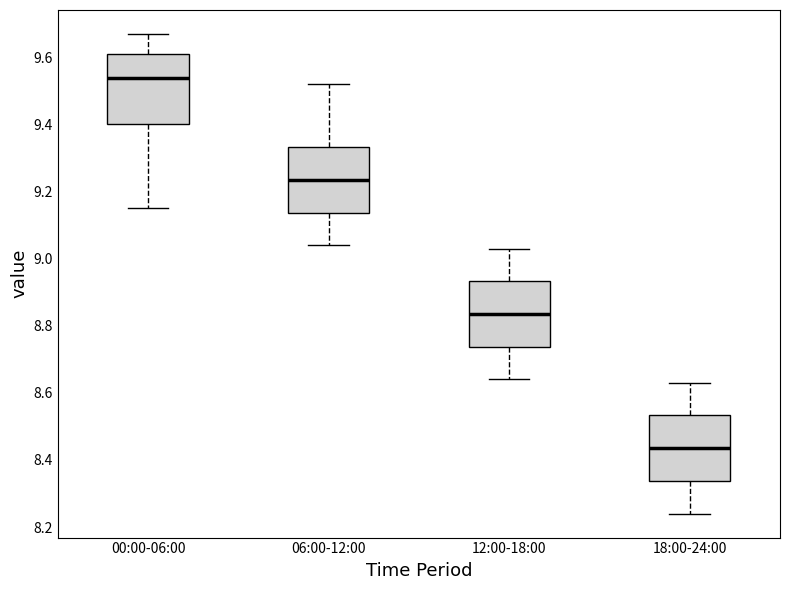

Reading left to right, transcribe this box plot: for each box, give where its median line is, the range the box spans, and where its two whiskers end, as read against the y-axis. The values are not printed on the chart, so give them approximately, as read against the axis.

00:00-06:00: median 9.54, box 9.40 to 9.62, whiskers 9.16 to 9.68
06:00-12:00: median 9.24, box 9.14 to 9.34, whiskers 9.04 to 9.52
12:00-18:00: median 8.84, box 8.74 to 8.94, whiskers 8.64 to 9.04
18:00-24:00: median 8.44, box 8.34 to 8.54, whiskers 8.24 to 8.64